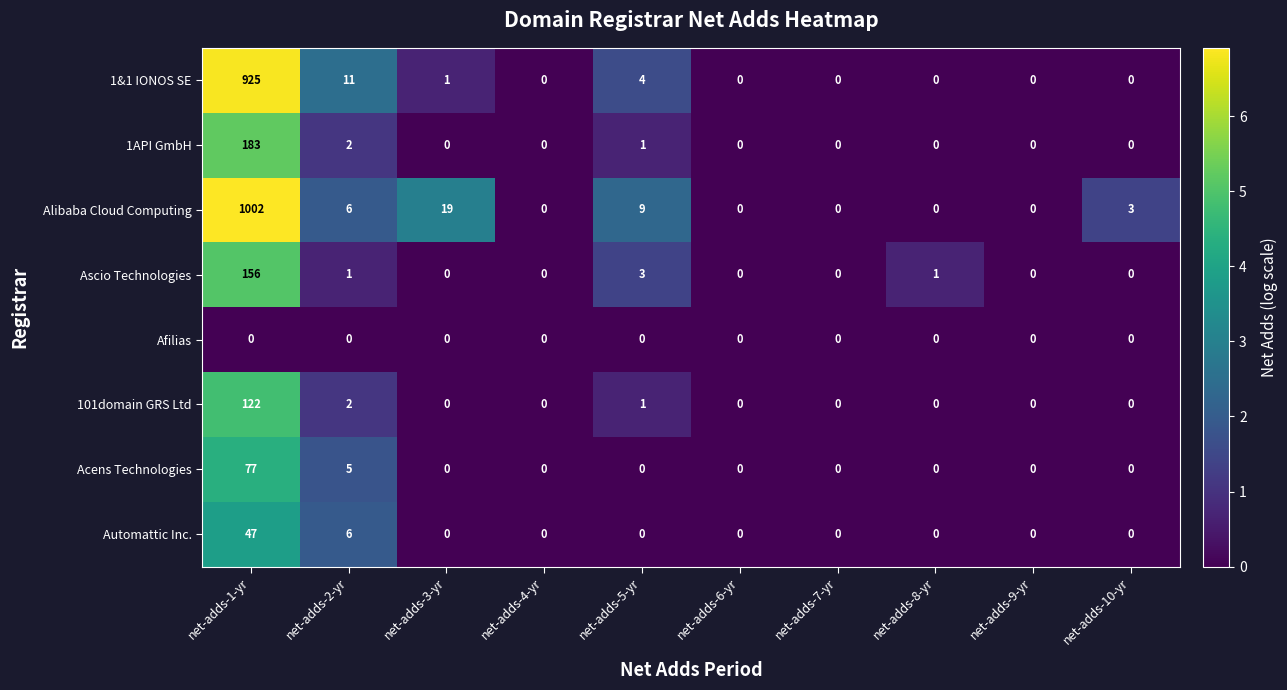

Which category has the highest value across all series?

net-adds-1-yr